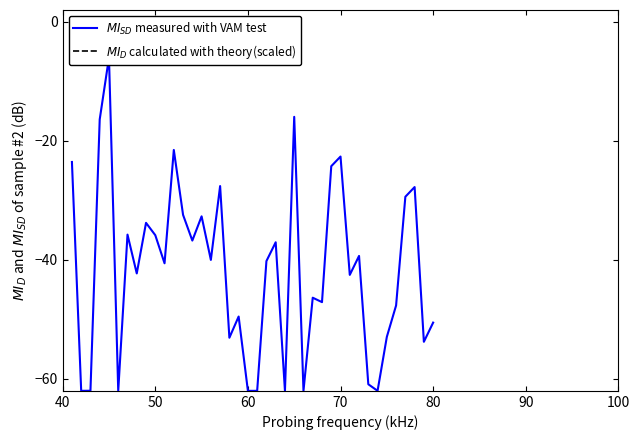

The $MI_{SD}$ measured with VAM test series shows -21.3 at 10. True or false?

False